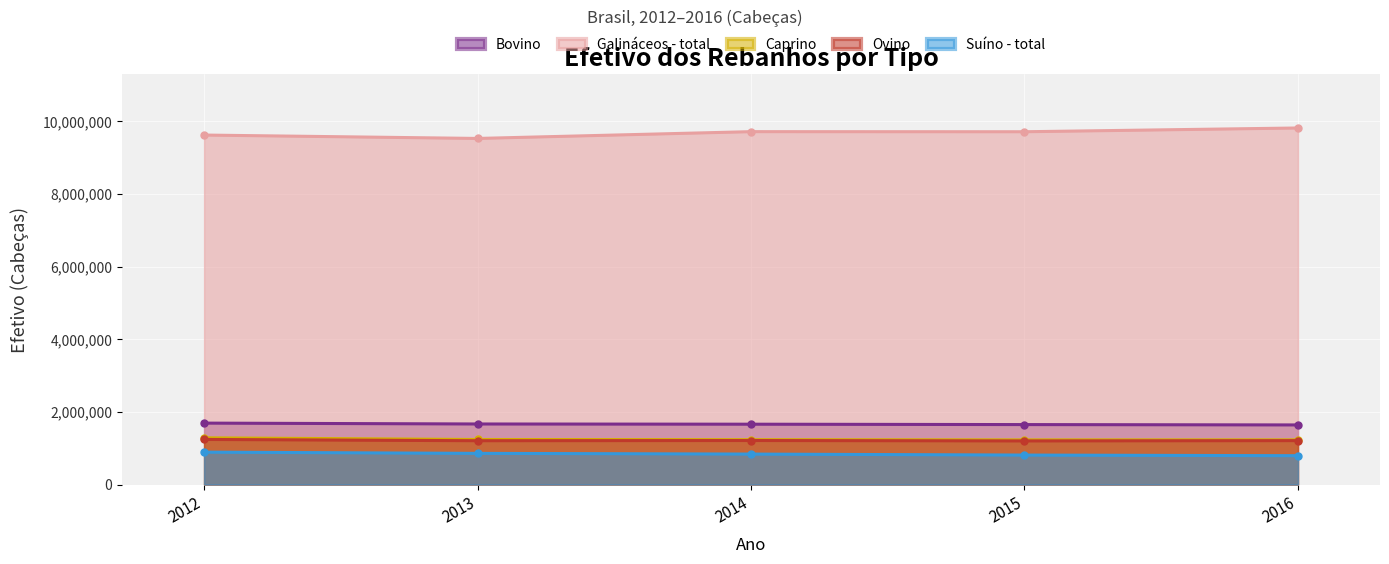

What is the difference between the highest and lowest values at 2015?

8900315